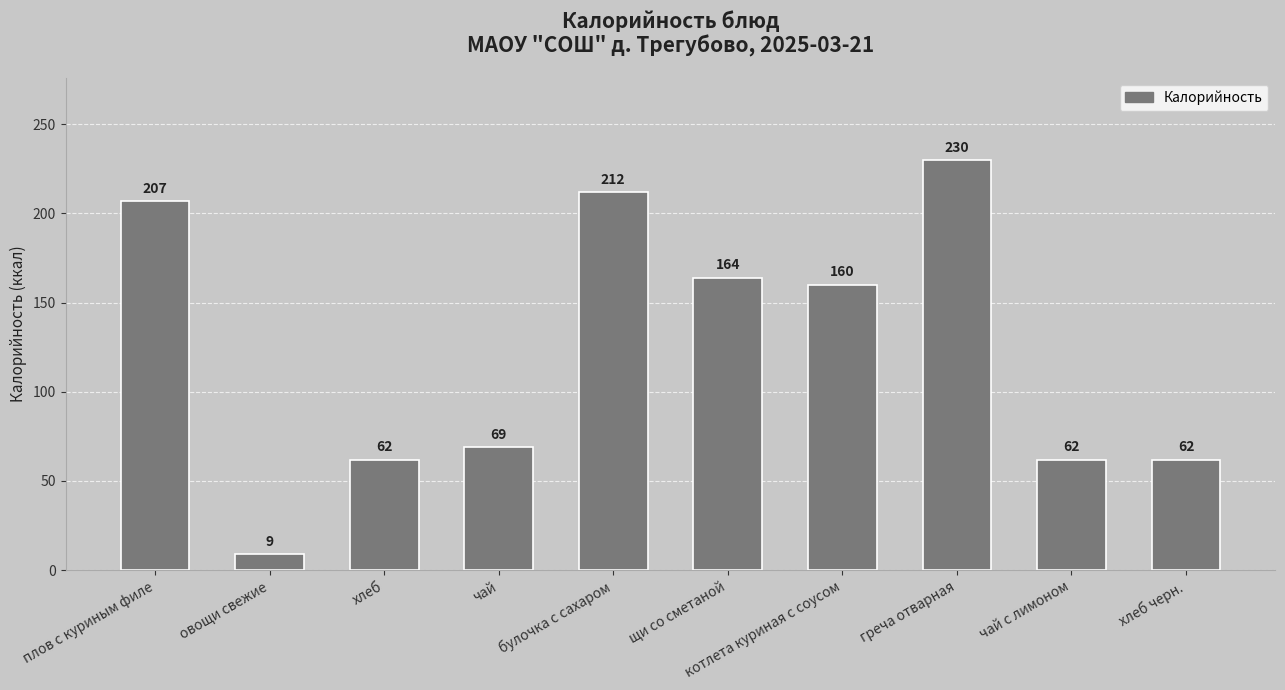

The chart shows a value of 32 at хлеб черн.. True or false?

False